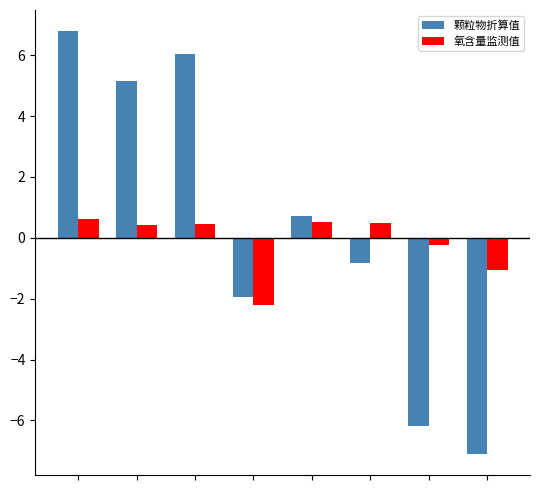

Which series has the widest spread of values?

颗粒物折算值